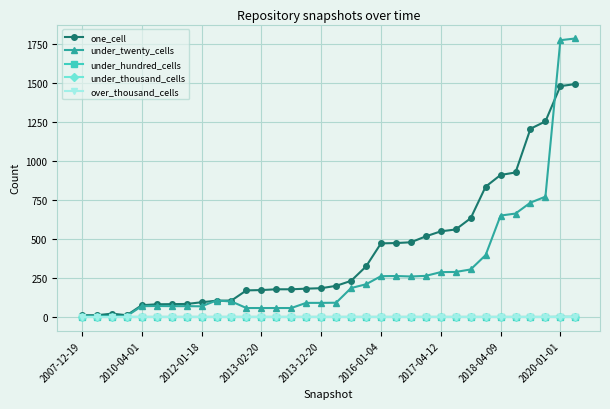

What is the difference between the second highest and minimum values in the one_cell series?

1467